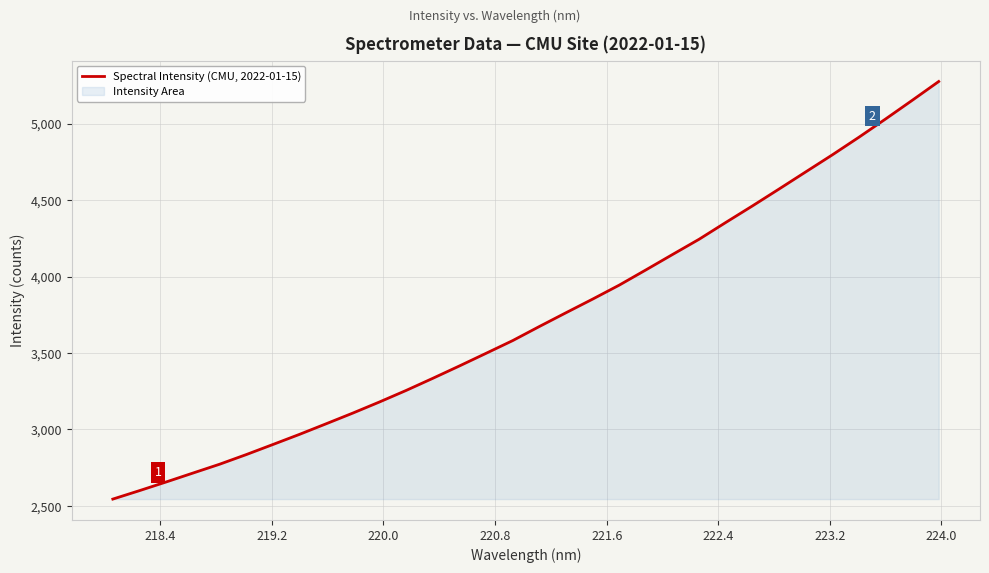

What is the difference between the second highest and minimum values?

2607.3